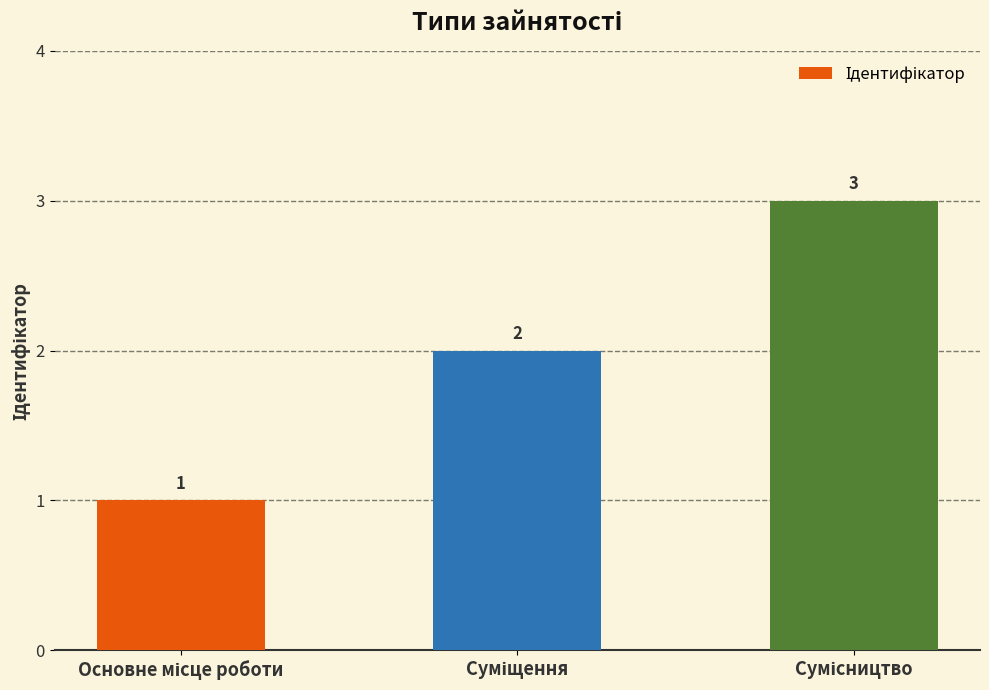

What is the maximum value shown in the chart?

3